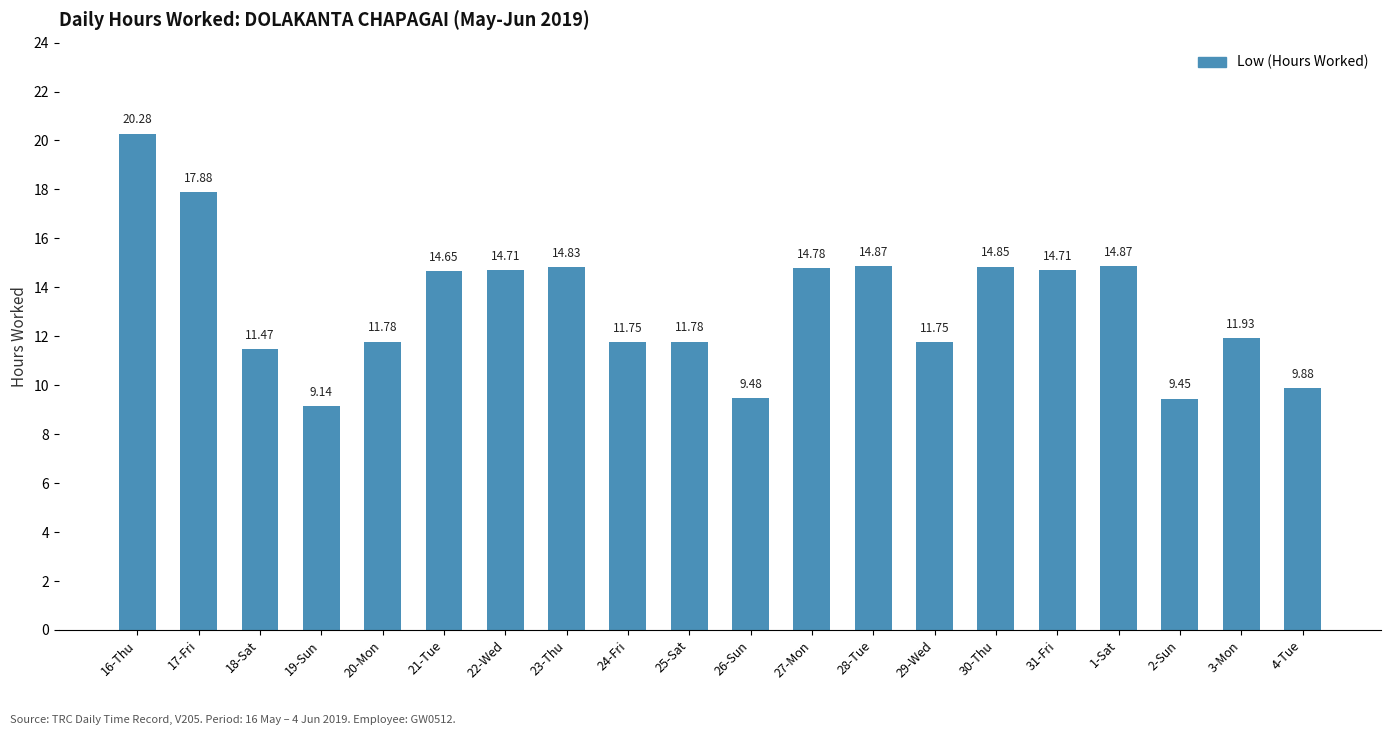

Which has a higher value, 19-Sun or 18-Sat?

18-Sat